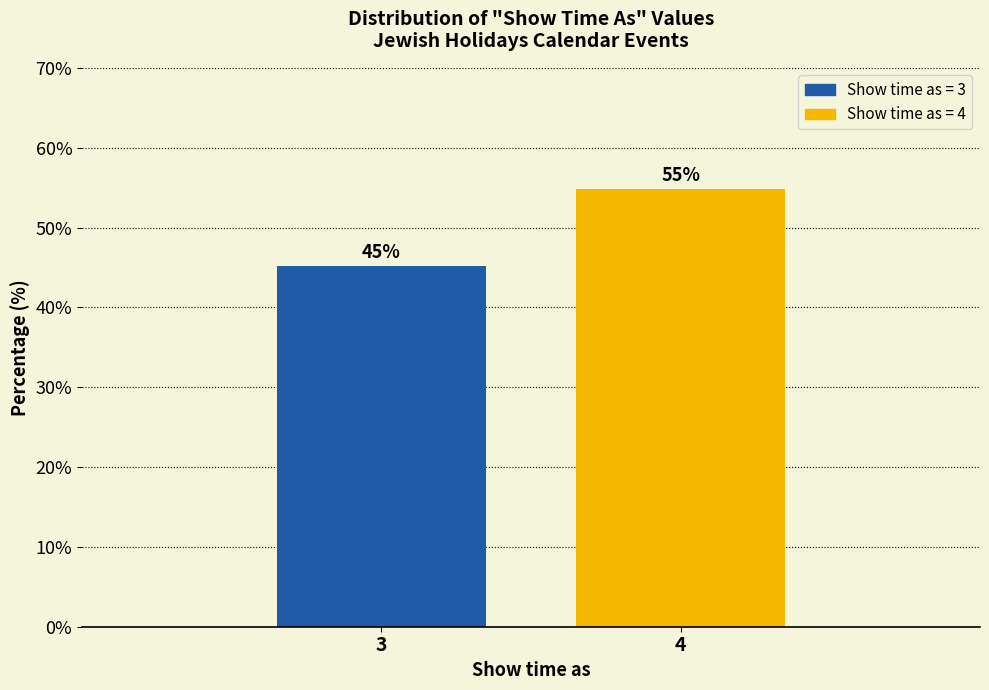

List the labels in order of value, largest first.

4, 3